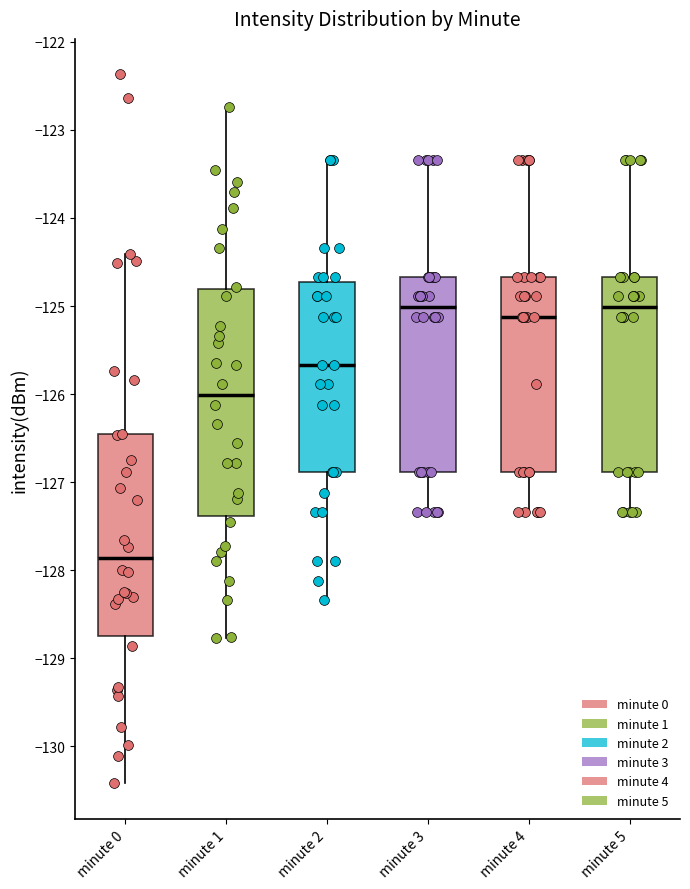

Which box has the lowest median line?

minute 0